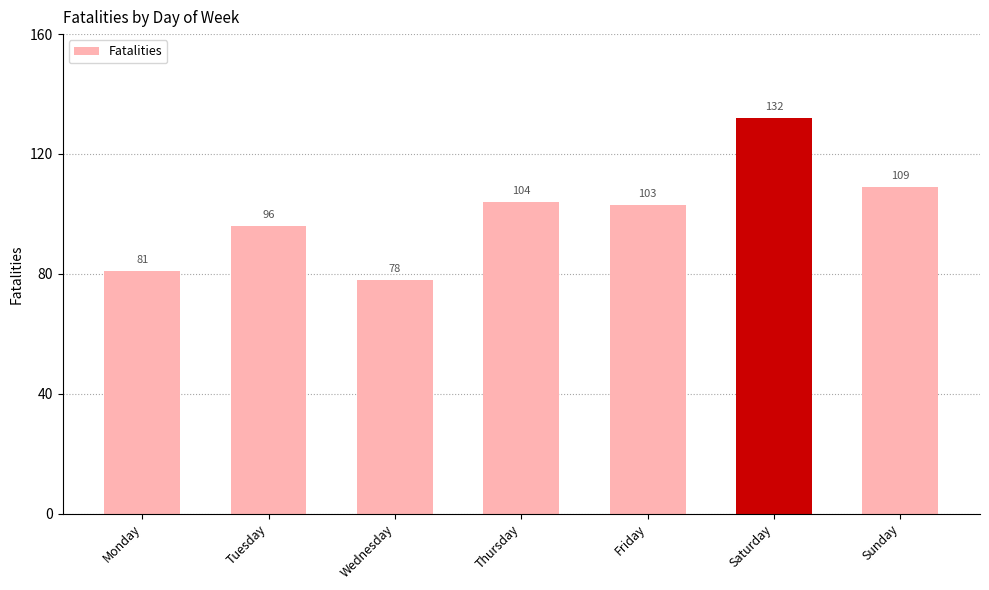

Which has a higher value, Wednesday or Thursday?

Thursday